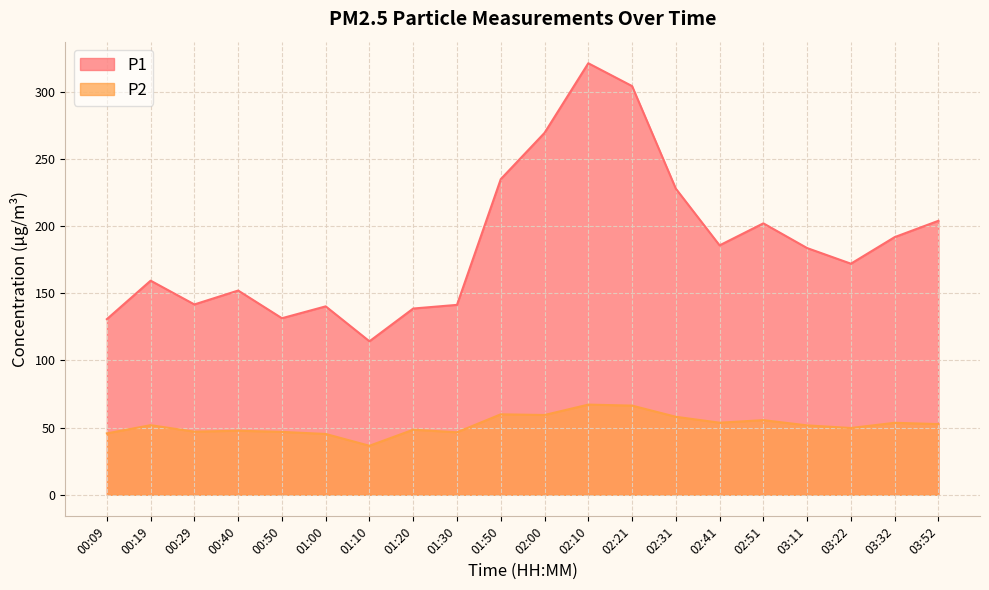

What is the difference between the maximum and minimum values in the P1 series?

207.1